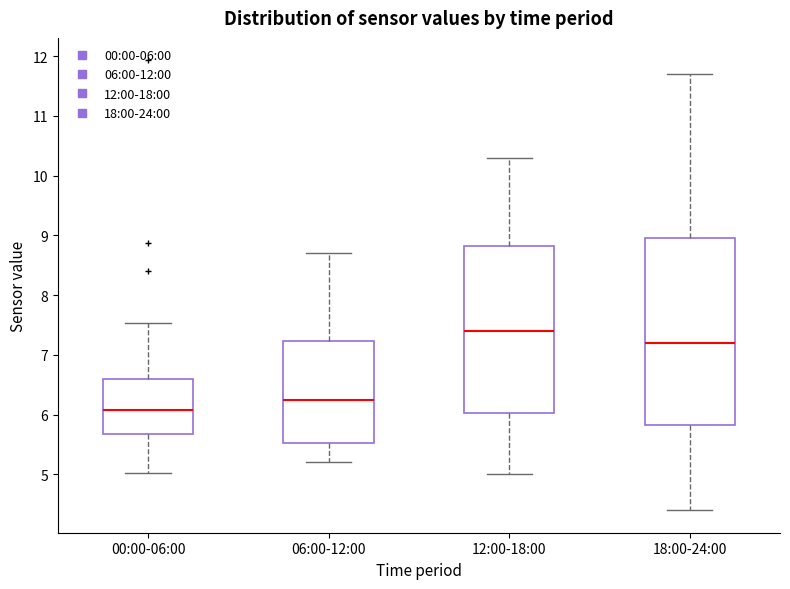

Comparing the boxes themselves (not the whiskers), which one is the tallest?

18:00-24:00